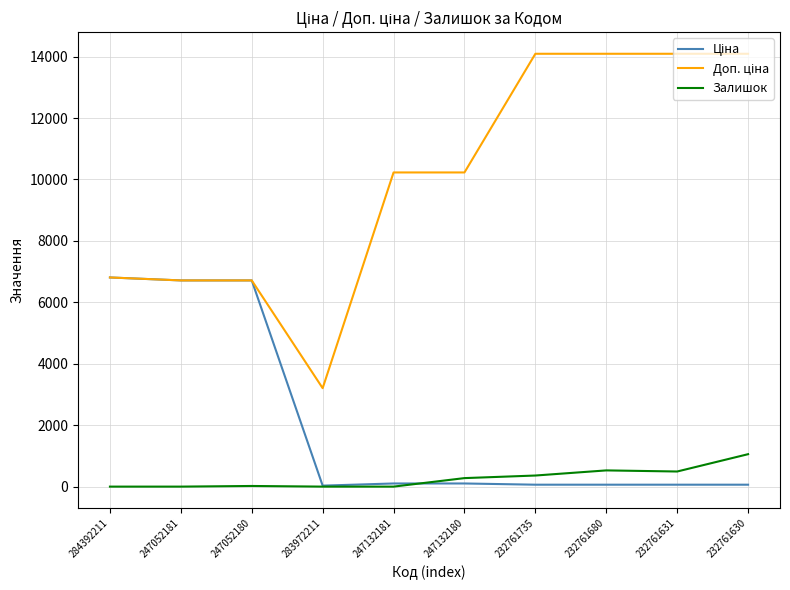

What is the maximum value for Залишок?

1056.0